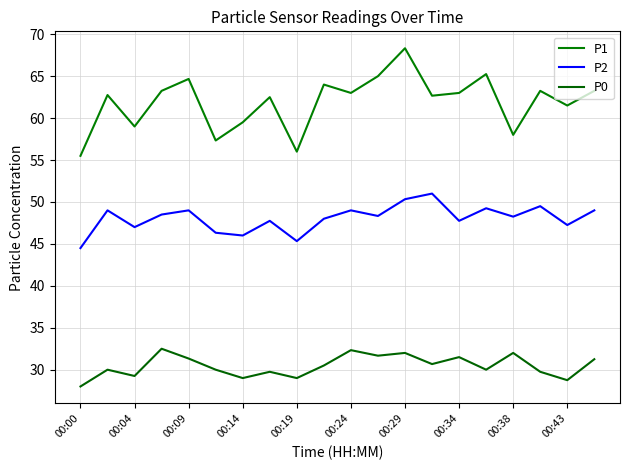

Does the chart have visible grid lines?

Yes